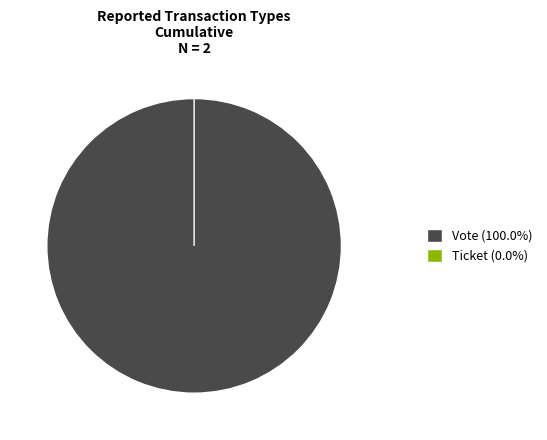

True or false: Vote accounts for 87% of the total.

False